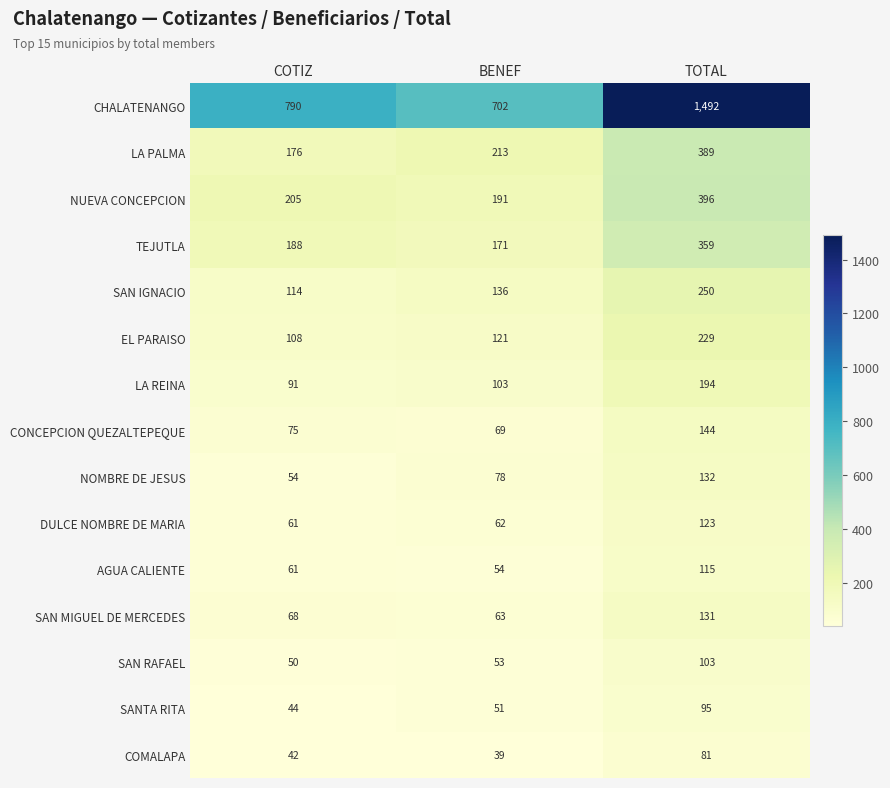

What is the spread (max minus min) of values at TOTAL?

1411